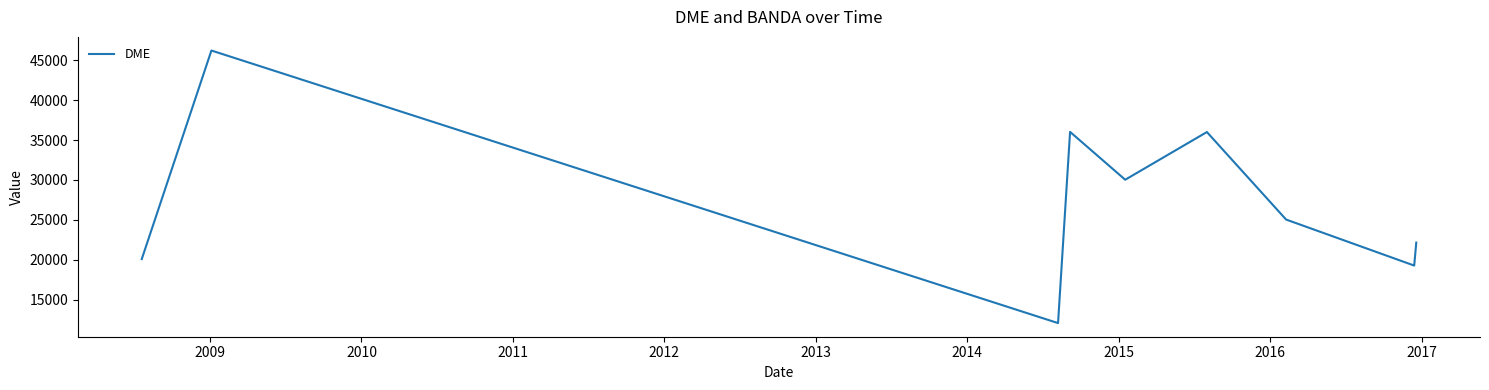

How many interior local valleys (lower than both neighbors) does the data have?

3